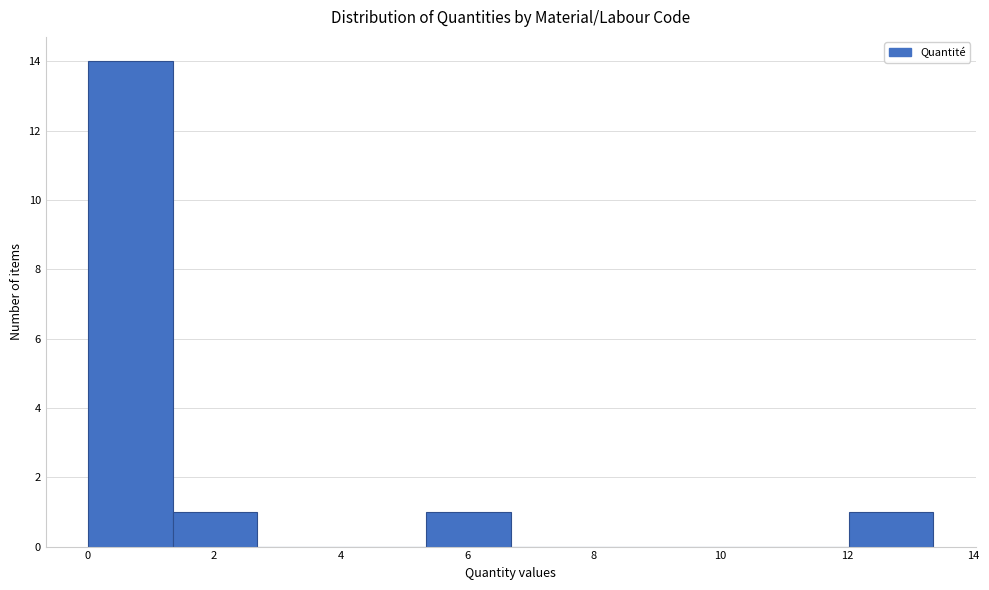

Which range on the x-axis has the tallest bar?

0.0 to 1.4